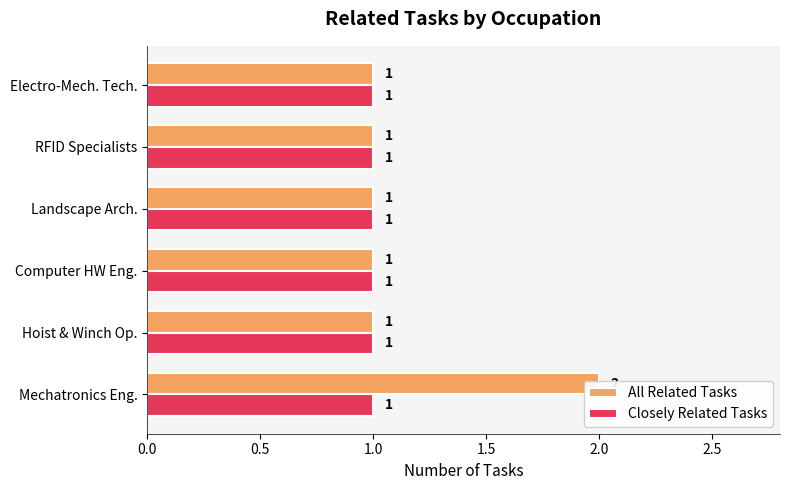

List the series in order of their overall mean, lowest first.

Closely Related Tasks, All Related Tasks